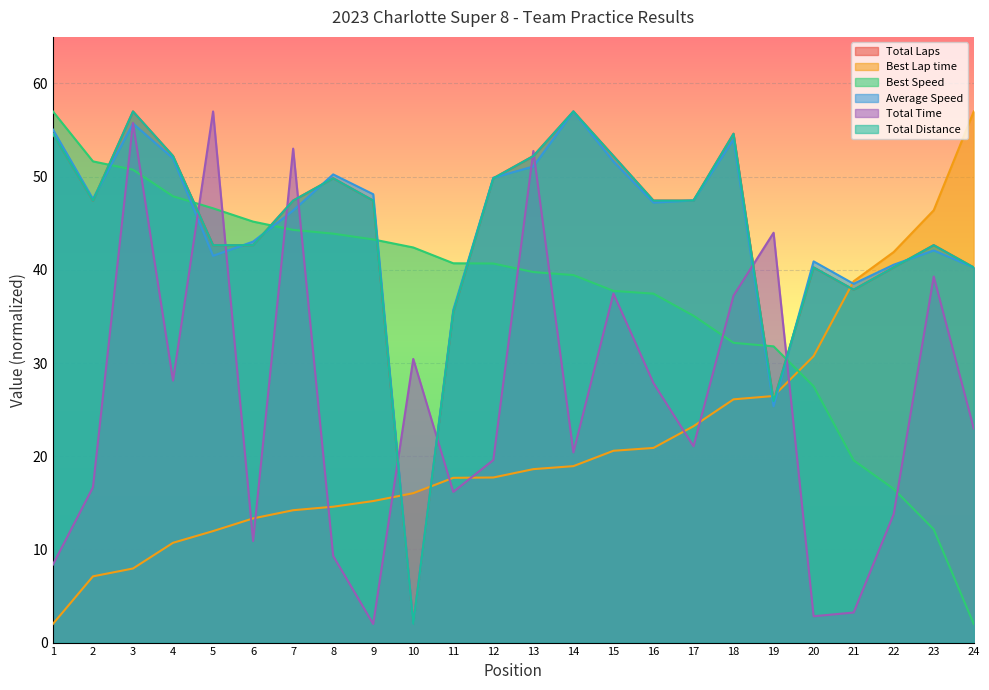

Is it true that Best Lap time equals 40.7 at 20?

False